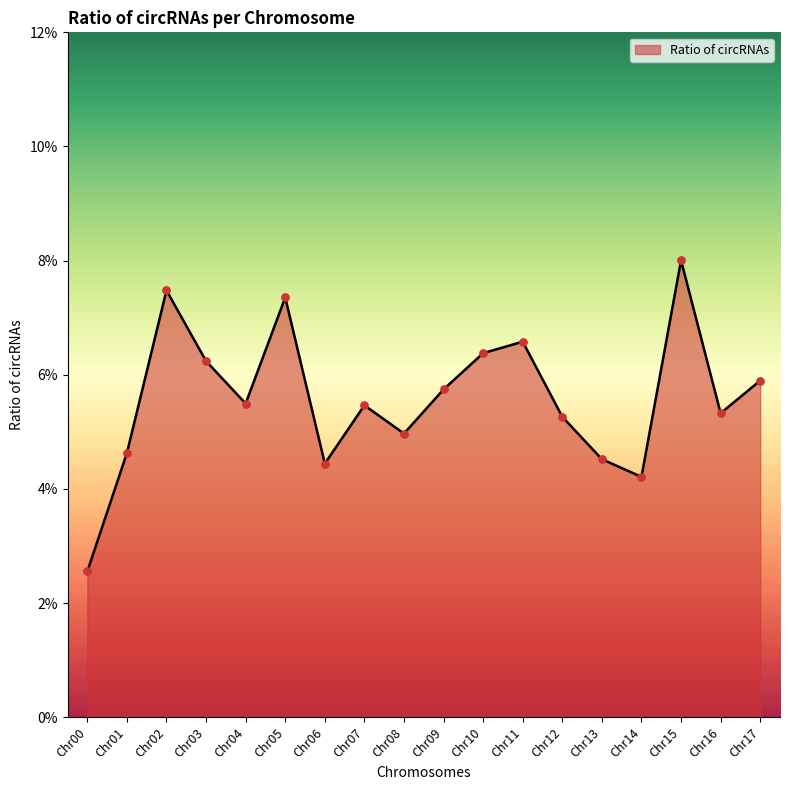

Between Chr00 and Chr07, which is larger?

Chr07